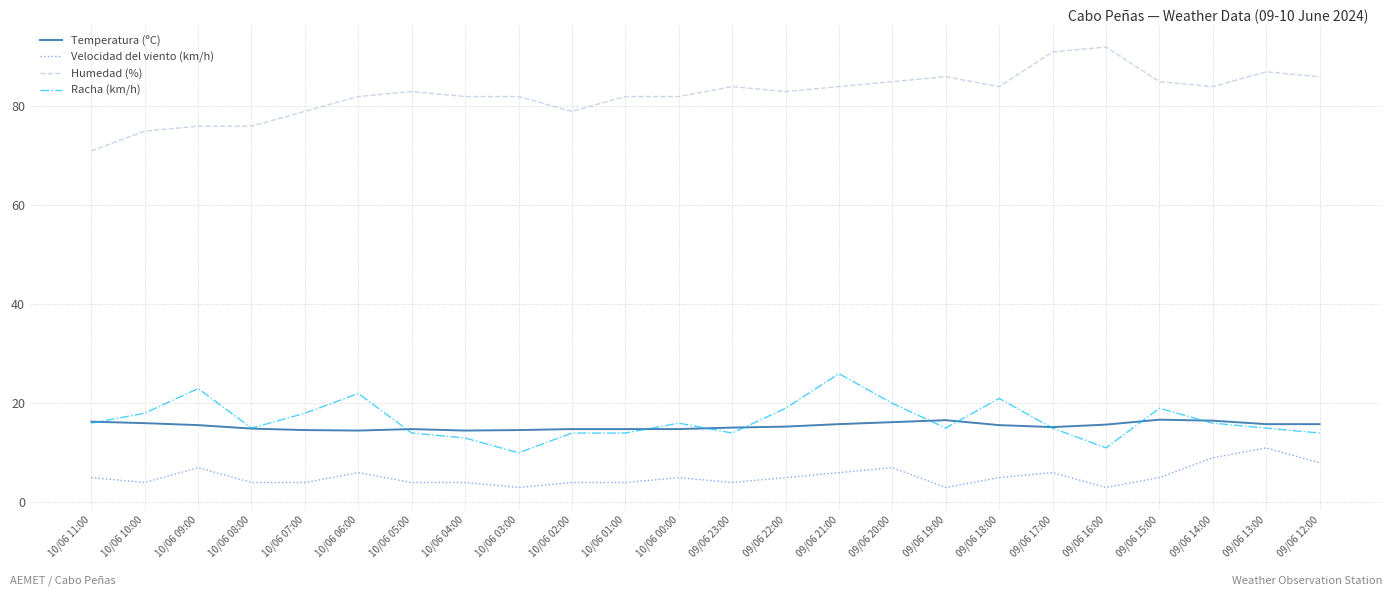

What position from the right is 09/06 15:00?

4